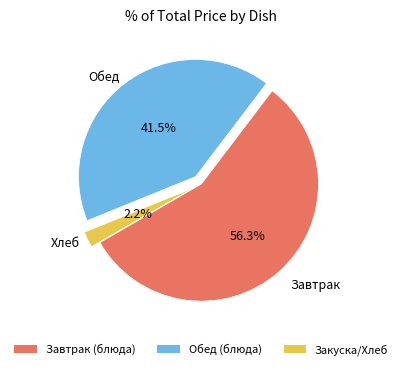

Approximately how many times larger is the value at Обед (блюда) compared to Завтрак (блюда)?

0.7